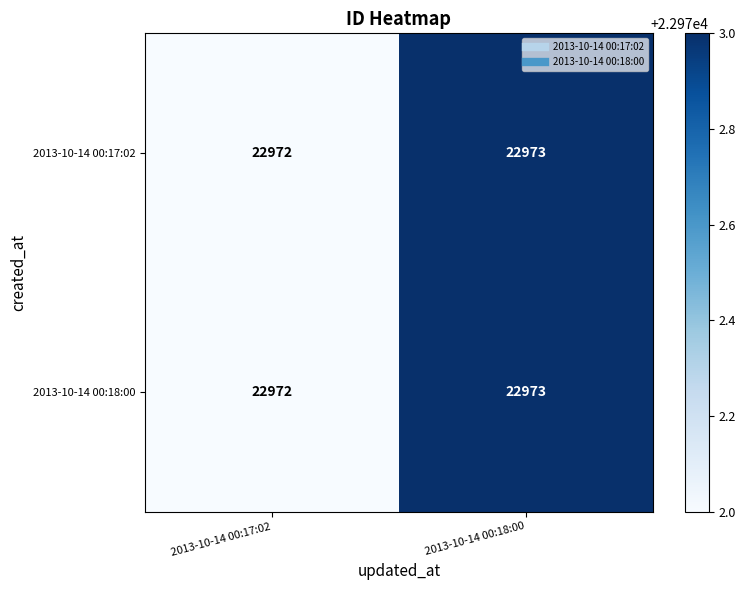

What is the sum of the 2013-10-14 00:17:02 values at 2013-10-14 00:17:02 and 2013-10-14 00:18:00?

45945